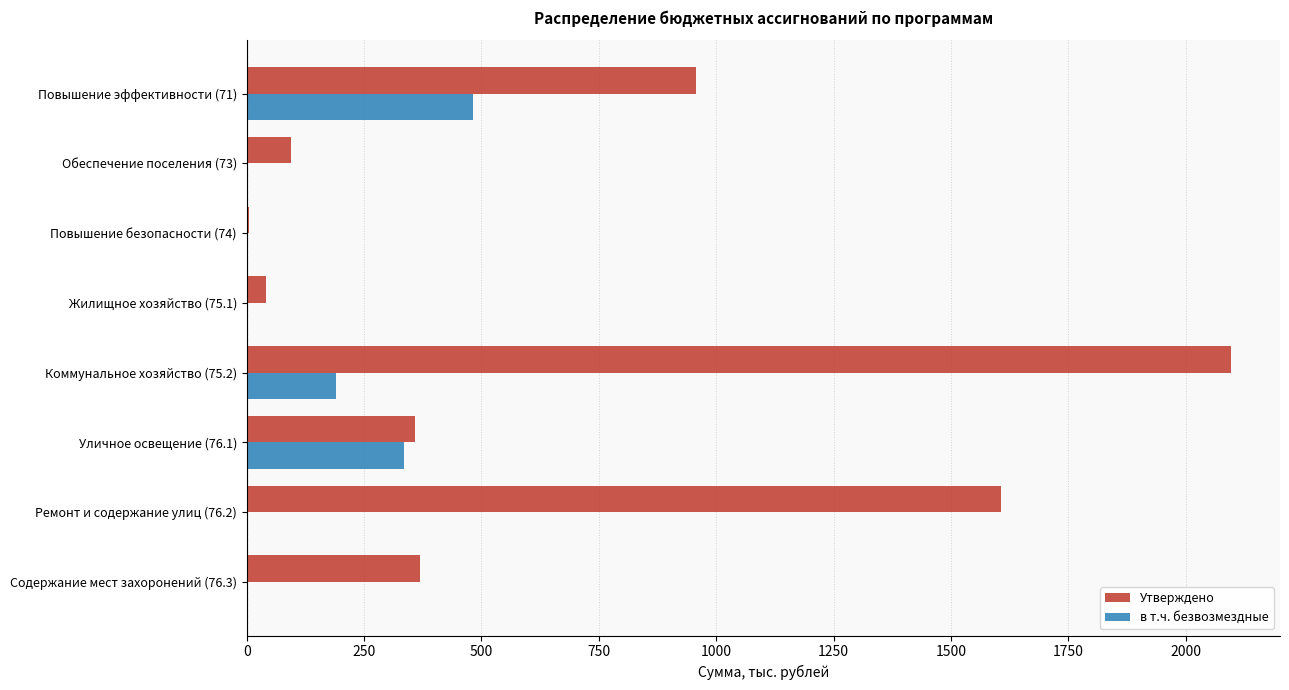

Which series has the largest total across all categories?

Утверждено